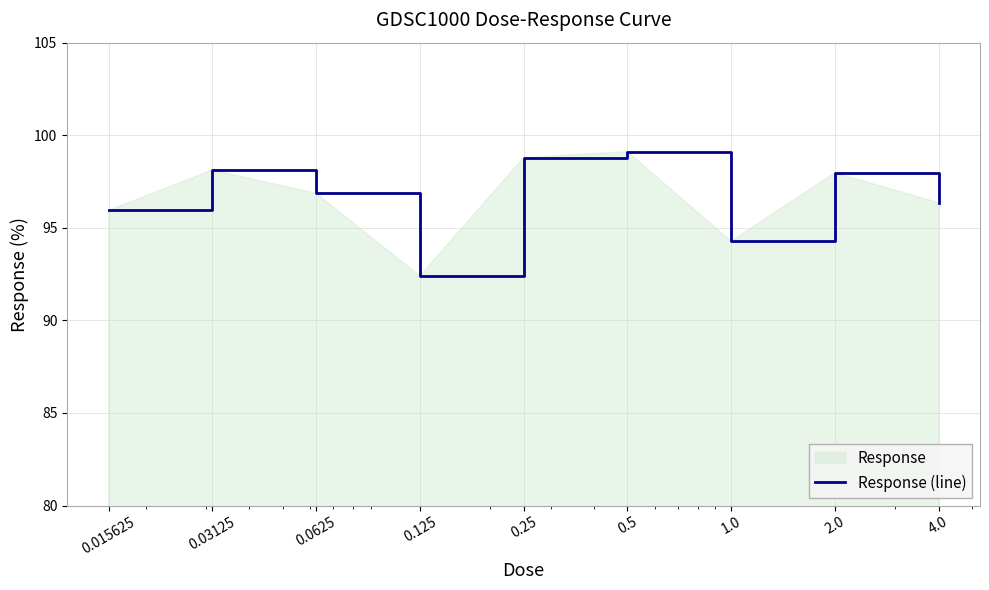

At which category does the chart reach its peak across all series?

0.5